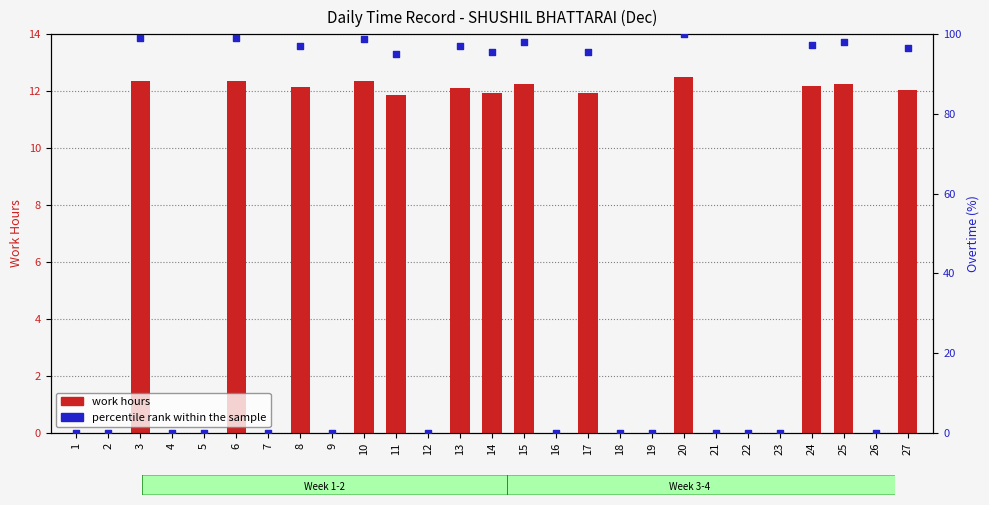

Which series reaches the minimum Y coordinate?

work hours